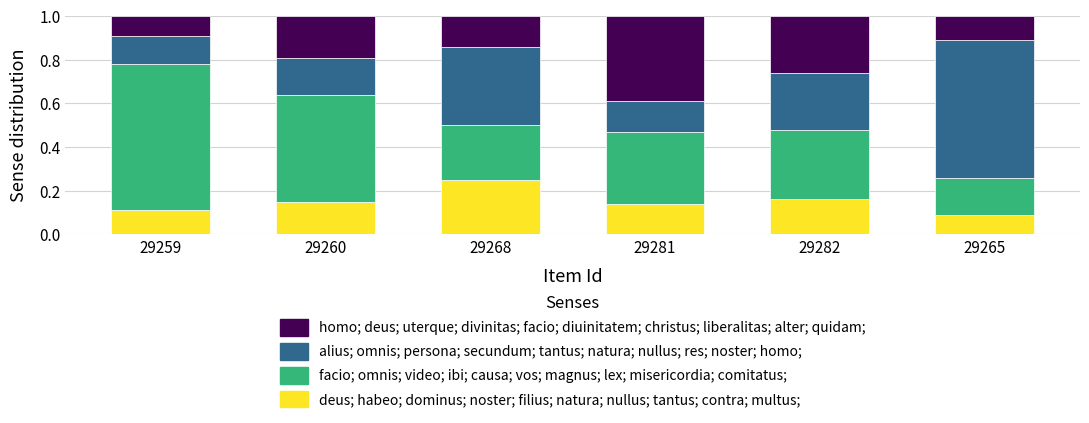

What is the total value across all series at 29260?

1.0